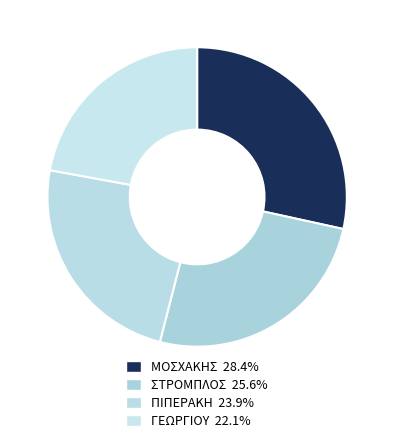

How many segments does this pie chart have?

4